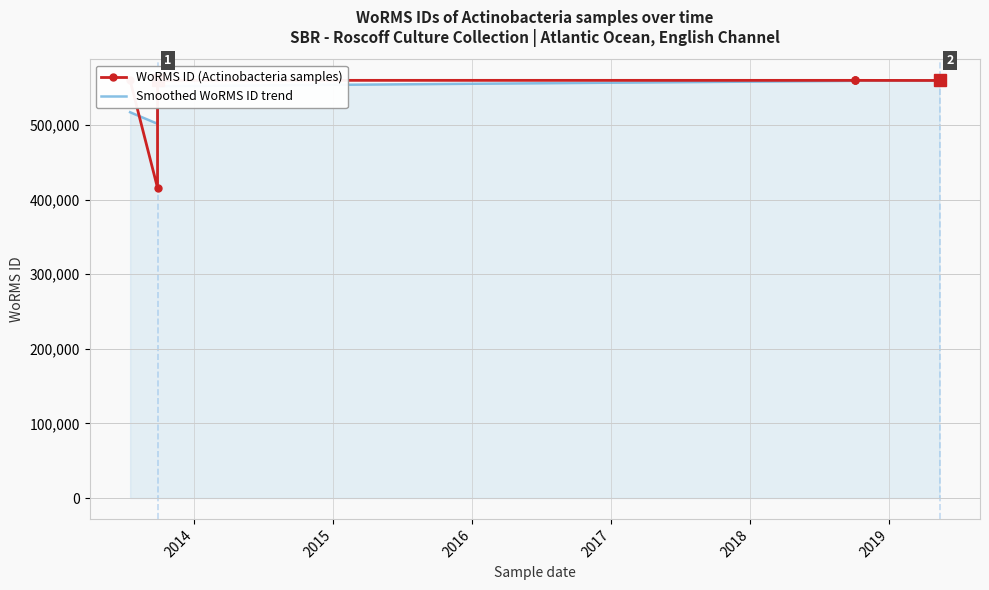

List the series in order of their peak value, lowest first.

Smoothed WoRMS ID trend, WoRMS ID (Actinobacteria samples)